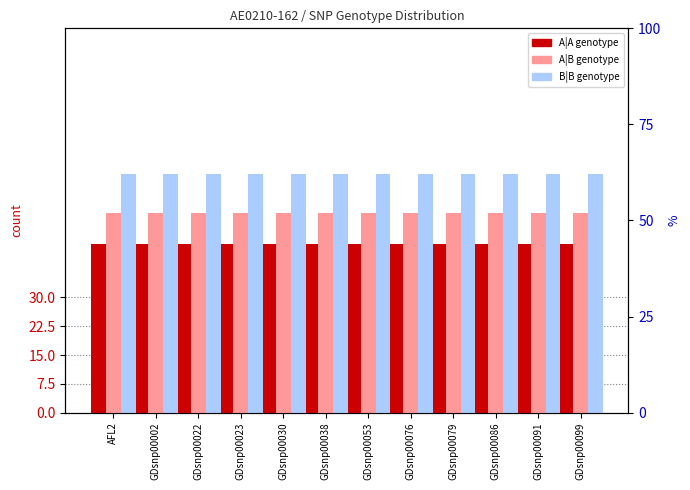

At how many categories does at least one series exceed 44?

12